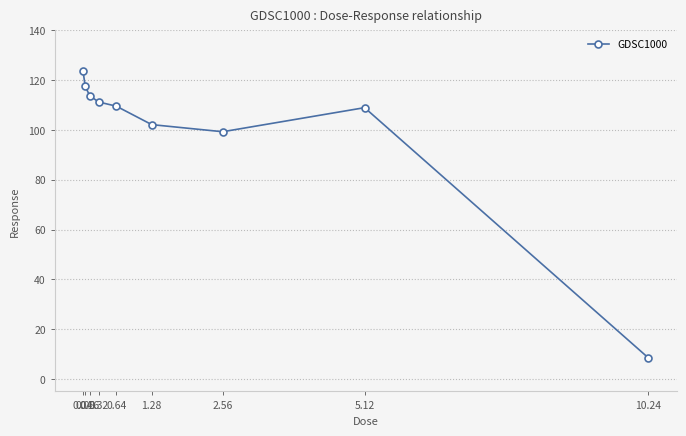

Reading left to right, extract all data points from this chart.

123.7	117.6	113.8	111.3	109.6	102.2	99.3	109.0	8.5